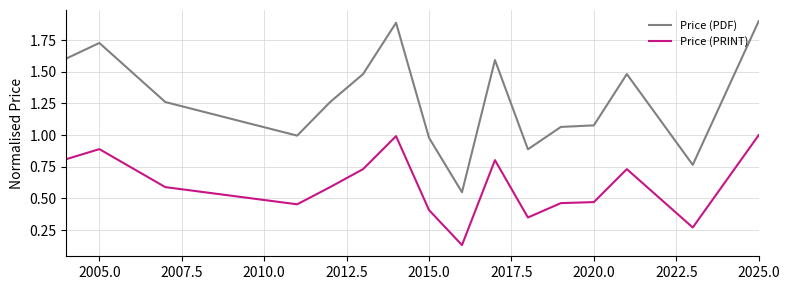

What is the difference between the maximum and minimum values in the Price (PDF) series?

1.4